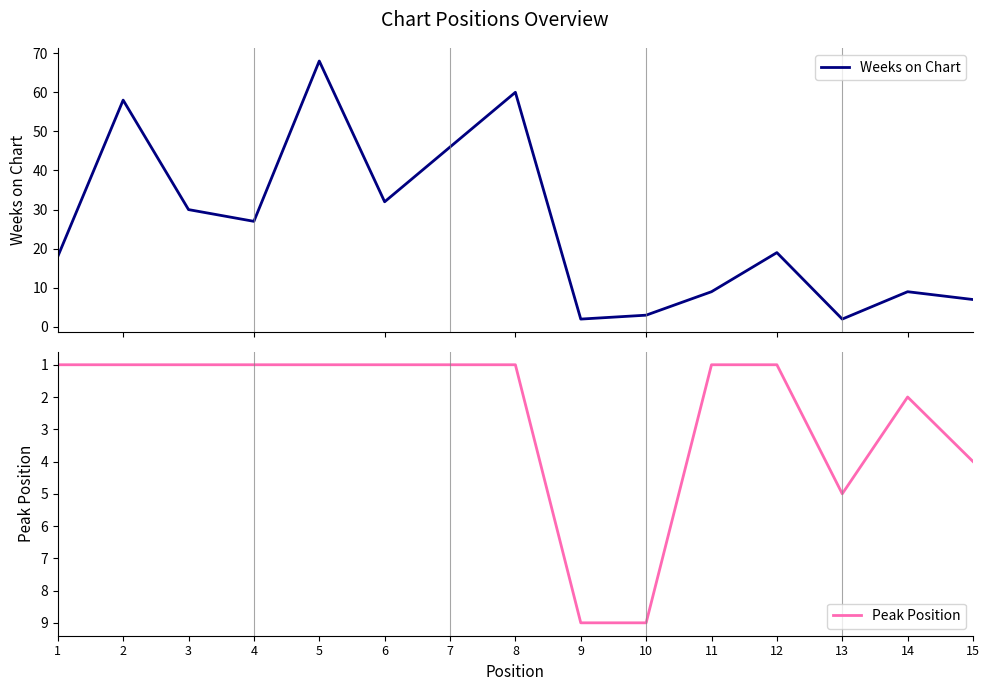

At which label is Weeks on Chart closest to 35?

6